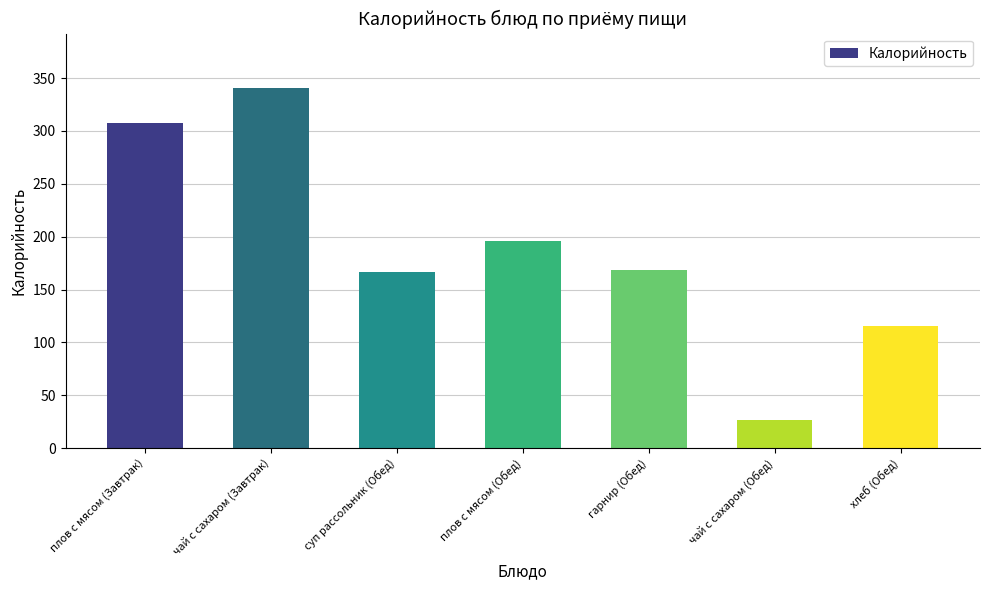

The value at плов с мясом (Обед) is 196.0. True or false?

True